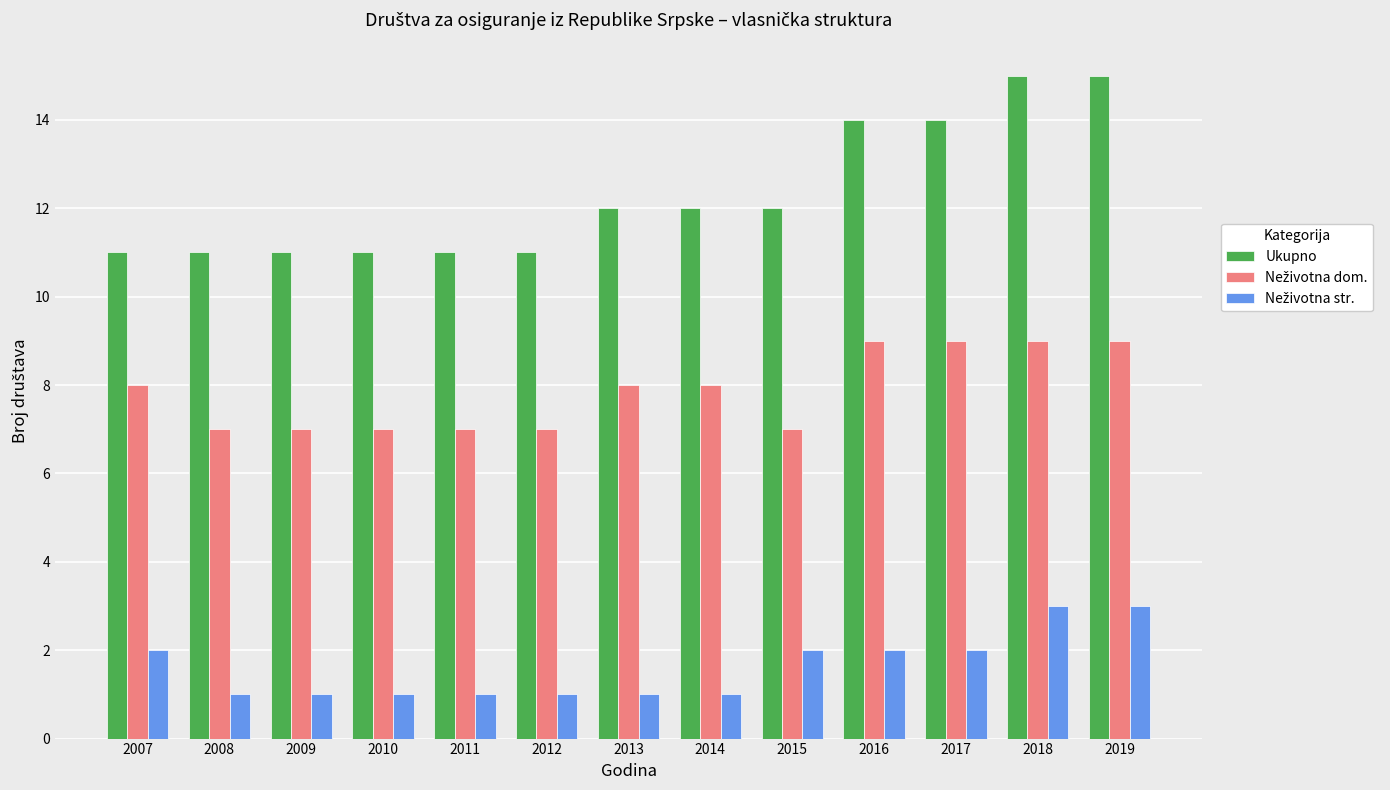

The Ukupno series shows 17 at 2015. True or false?

False